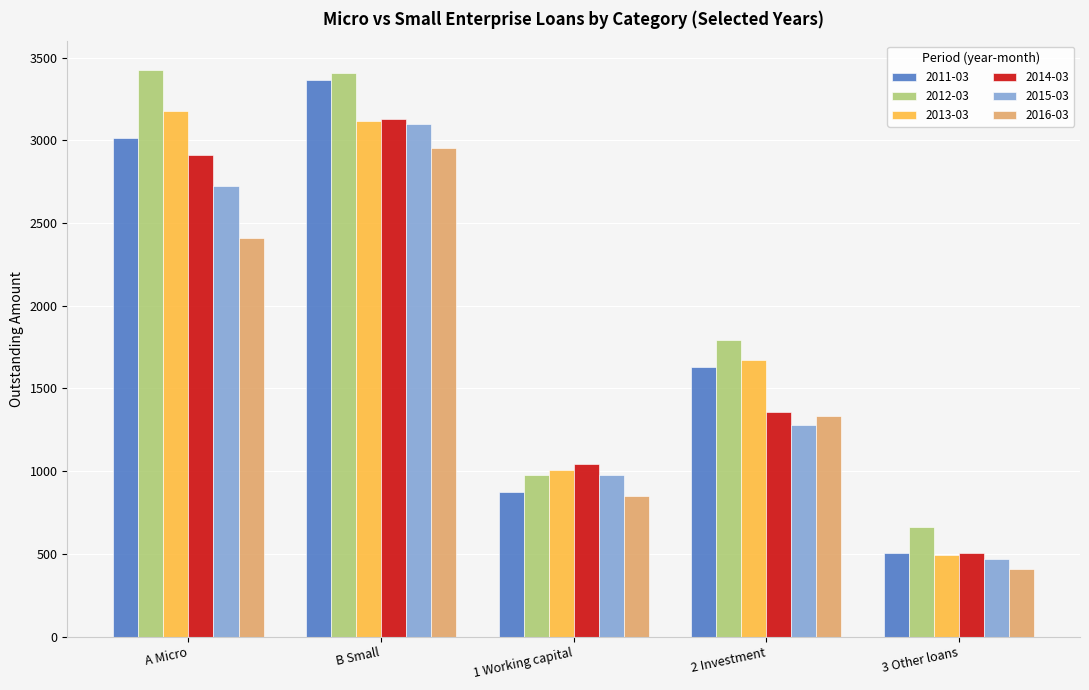

How many data points does each series have?

5